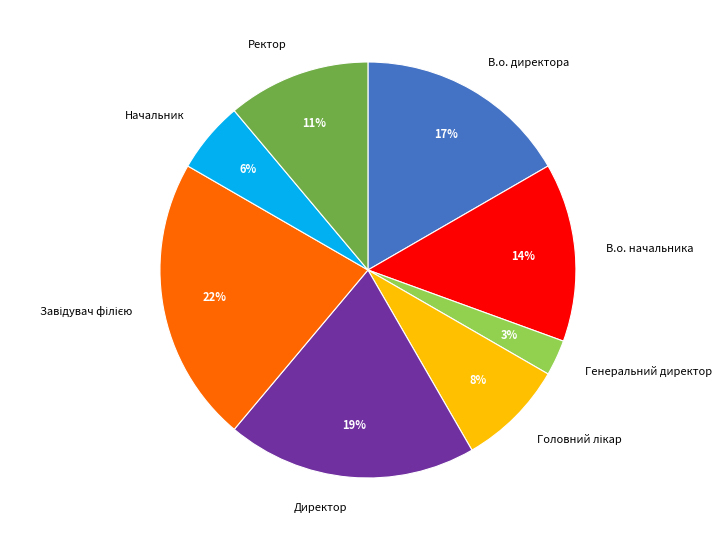

To the nearest percent, what portion does Начальник represent?

6%